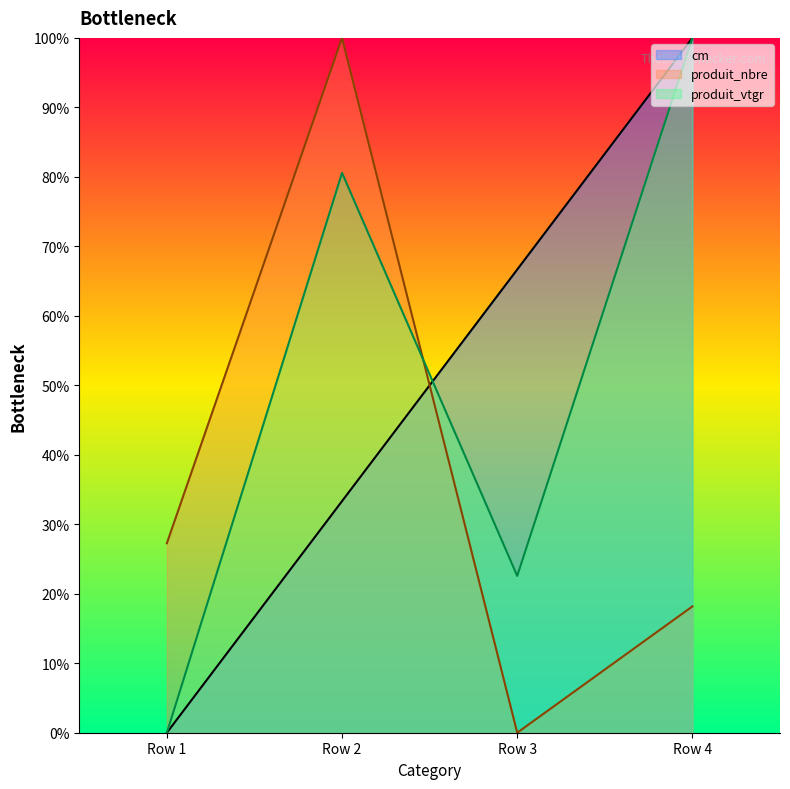

Reading right to left, extract all data points from this chart.

cm: 100.0	66.7	33.3	0.0
produit_nbre: 18.2	0.0	100.0	27.3
produit_vtgr: 100.0	22.6	80.6	0.0